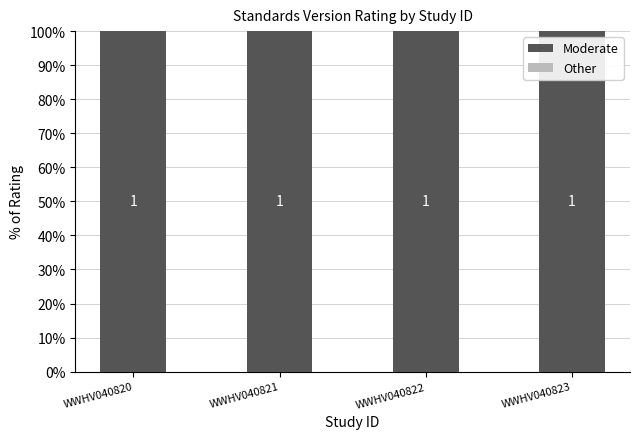

At which category is the sum across all series the highest?

WWHV040820